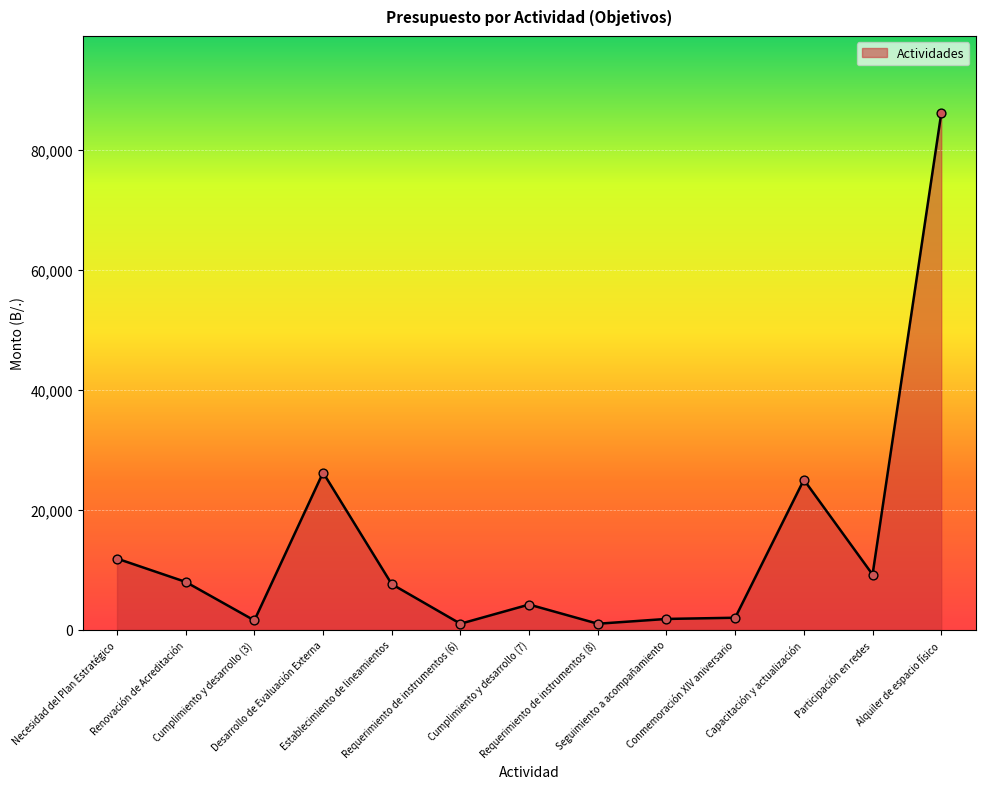

What is the change in value from Renovación de Acreditación to Capacitación y actualización?

+17030.0